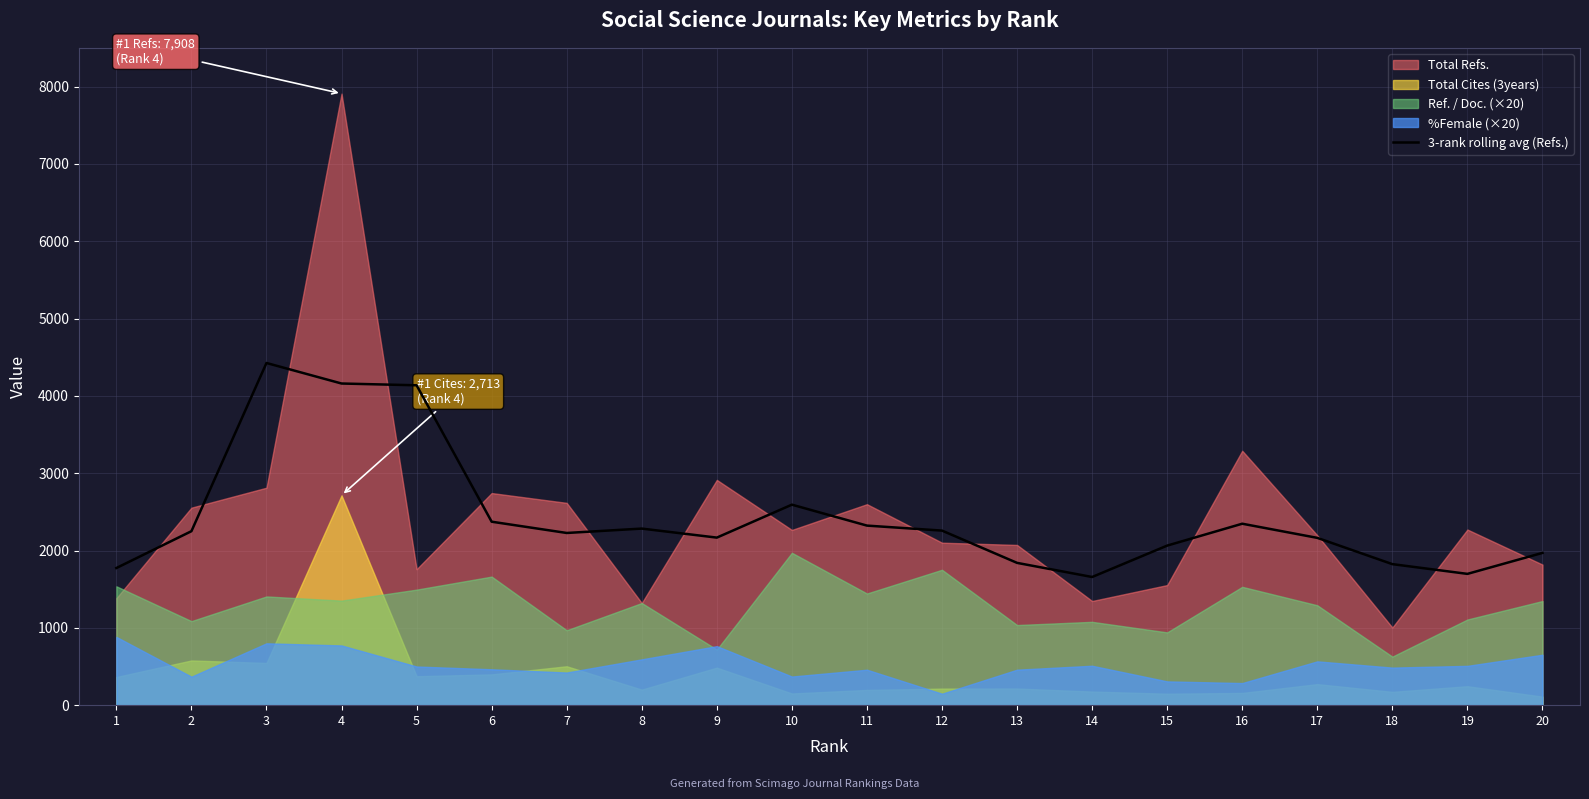

Approximately how many times larger is the value at 12 compared to 17?

1.0